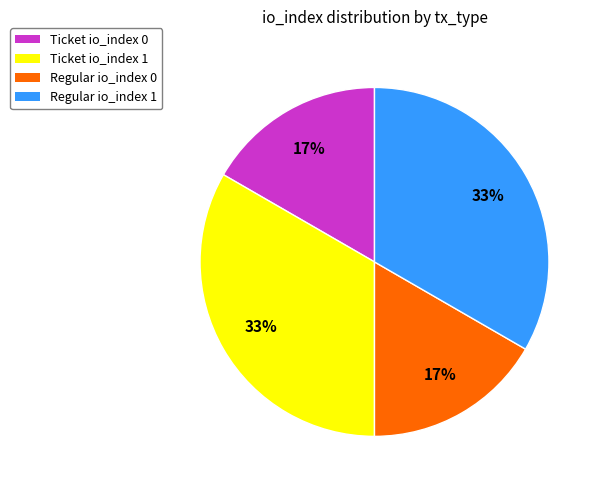

To the nearest percent, what is the combined percentage of Regular io_index 0 and Ticket io_index 1?

50%